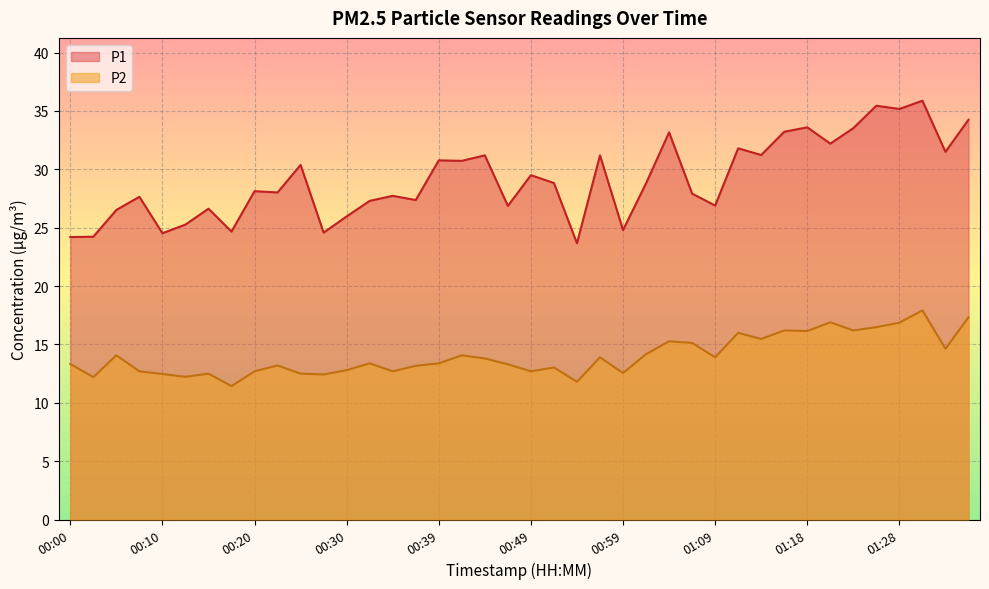

What is the approximate value of P1 at 01:23?

33.5